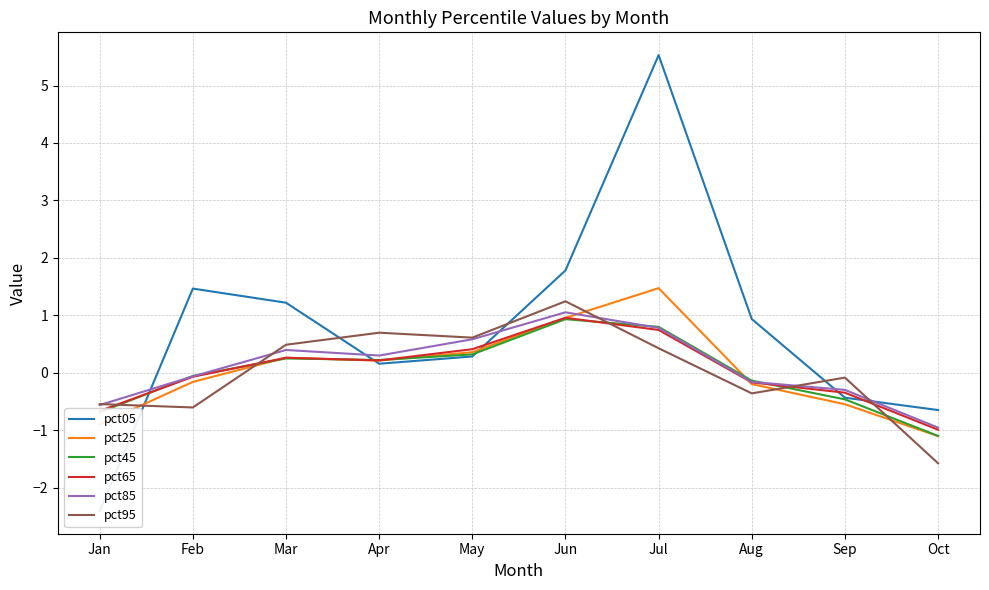

Which has a higher value, Feb or Oct?

Feb